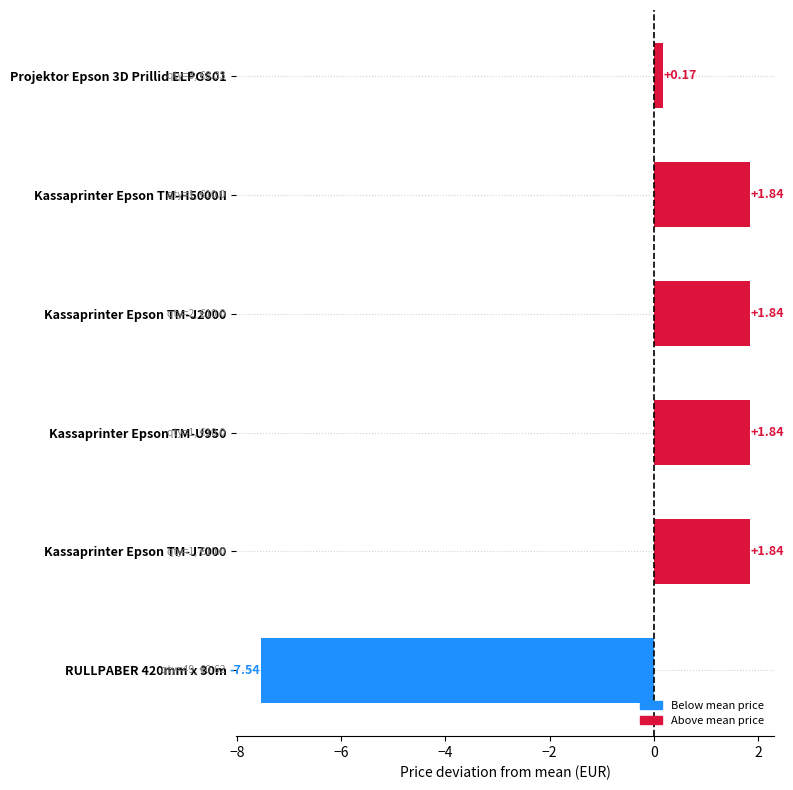

What is the change in value from Kassaprinter Epson TM-J7000 to RULLPABER 420mm x 30m?

-9.4